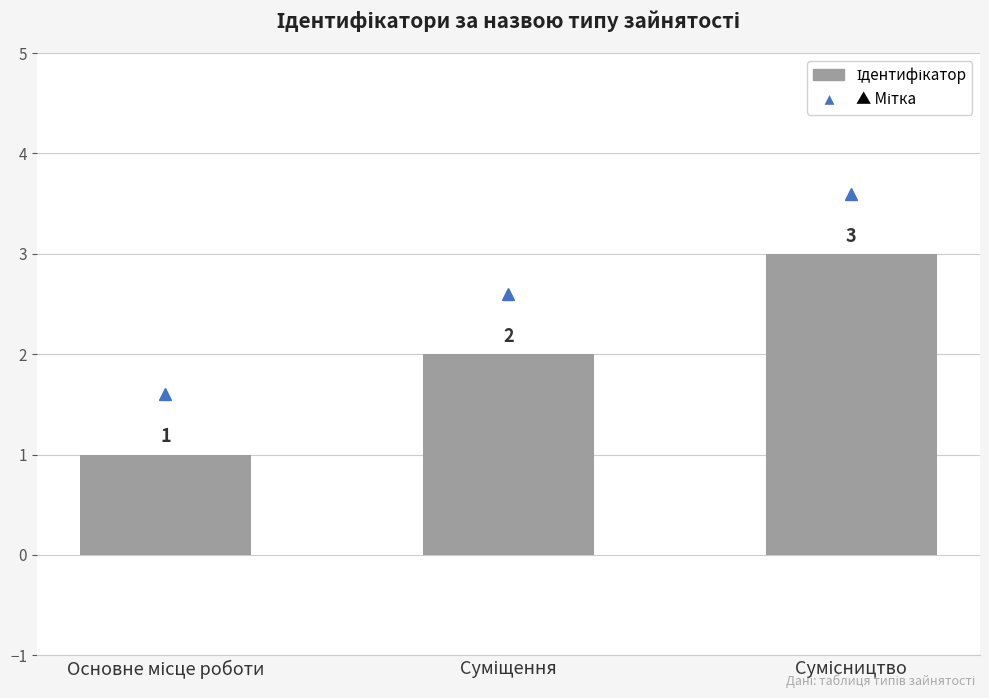

How many values are below 2?

1